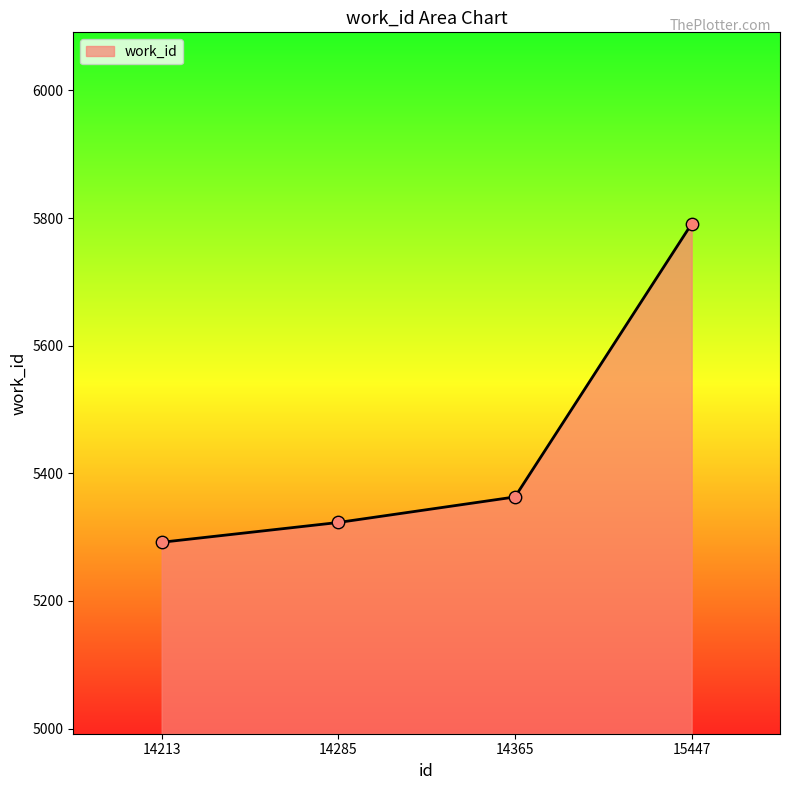

Which has a higher value, 14285 or 15447?

15447